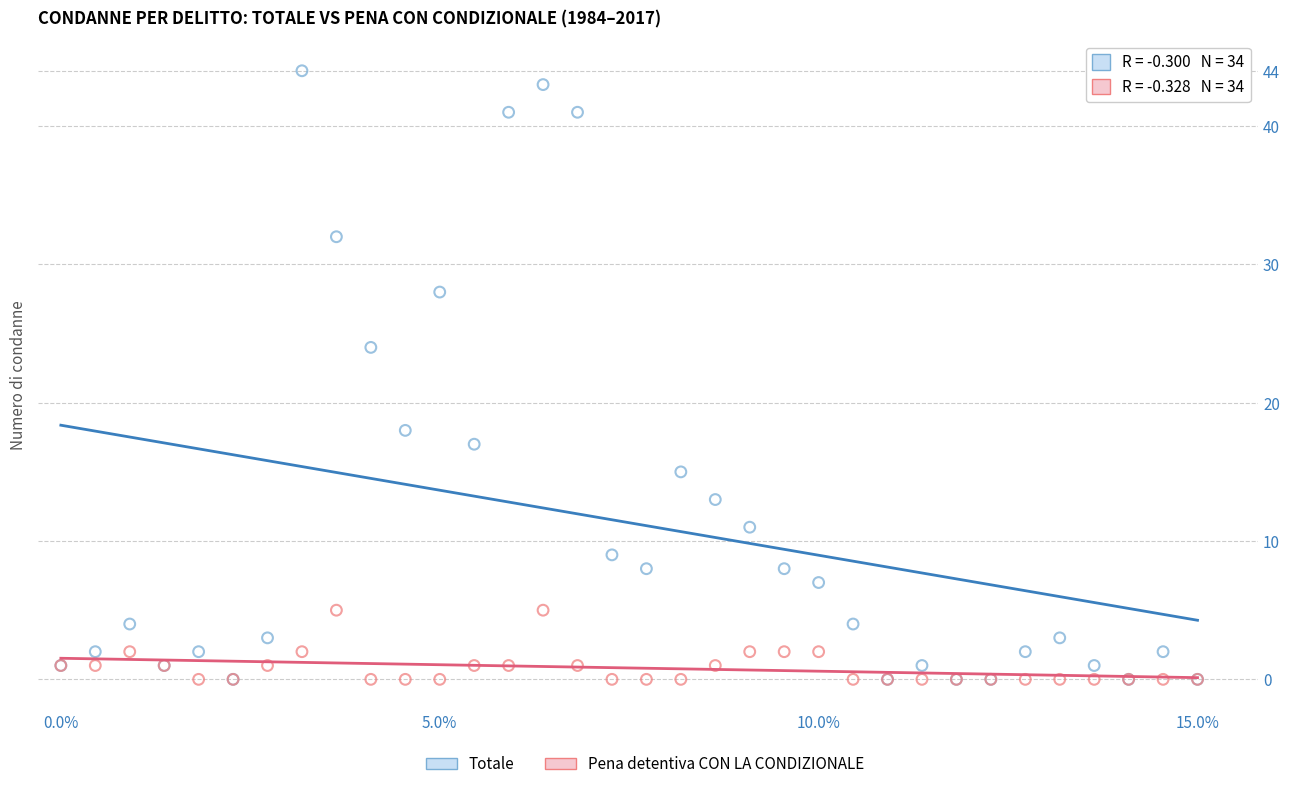

In the Totale series, what Y value is closest to 22?

24